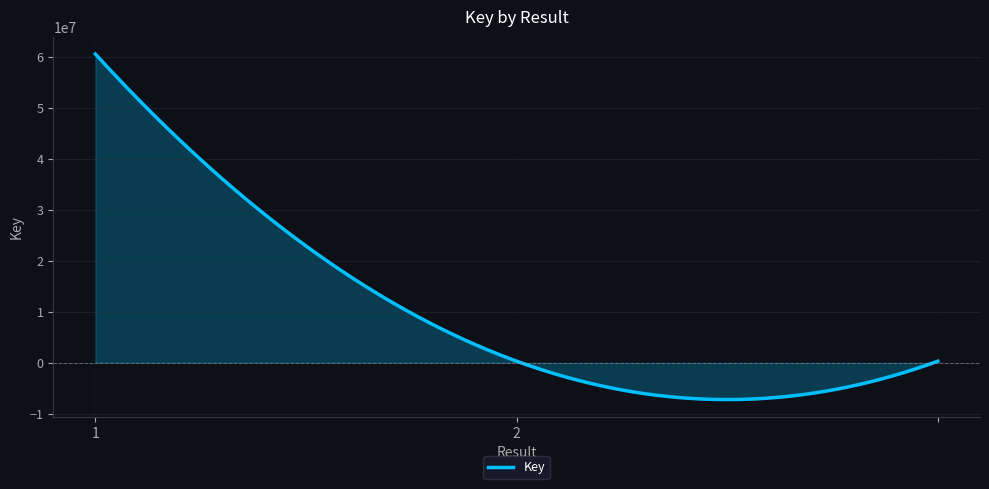

What is the greatest value displayed?

60589875.0